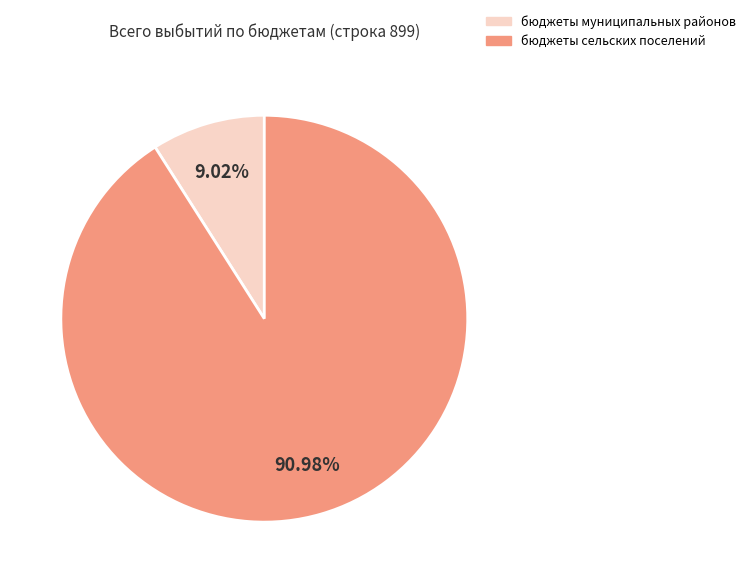

How many segments does this pie chart have?

2